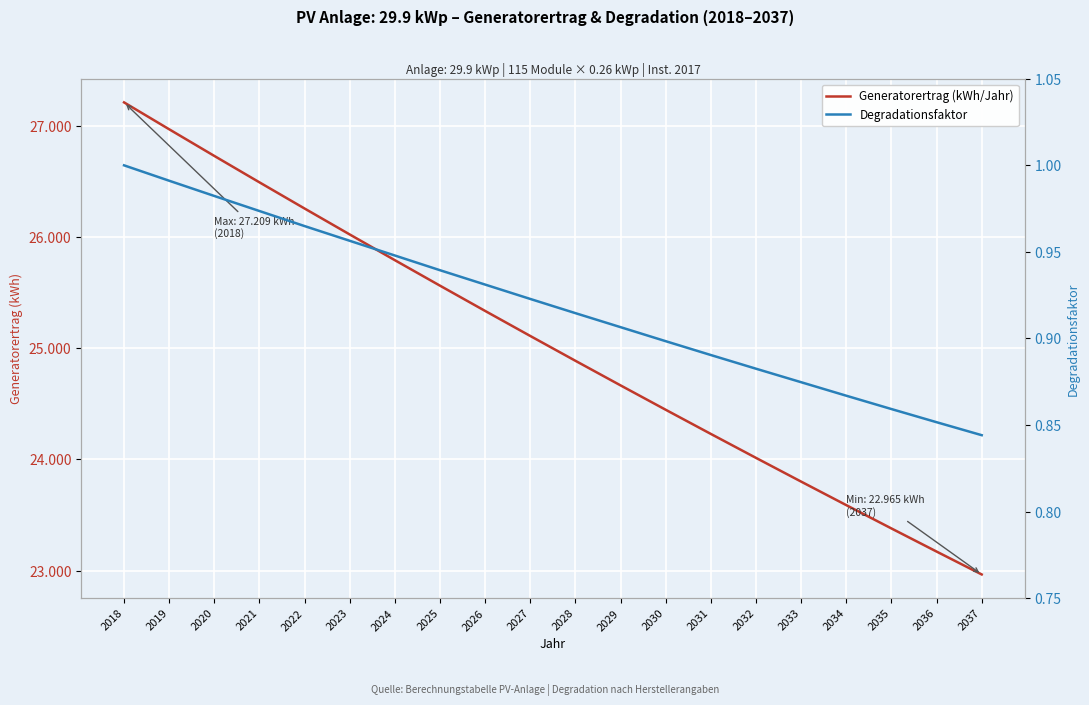

True or false: Generatorertrag (kWh/Jahr) and Degradationsfaktor intersect in this chart.

False